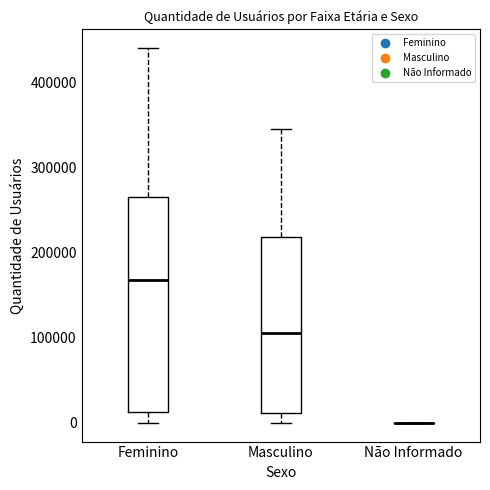

Reading left to right, read every box against the y-axis: the position of its median line, the range the box covers, and the ends of its whiskers. The values are not printed on the chart, so give them approximately, as read against the axis.

Feminino: median 170000, box 10000 to 260000, whiskers 0 to 440000
Masculino: median 110000, box 10000 to 220000, whiskers 0 to 350000
Não Informado: box collapsed to a line at 0, whiskers 0 to 0